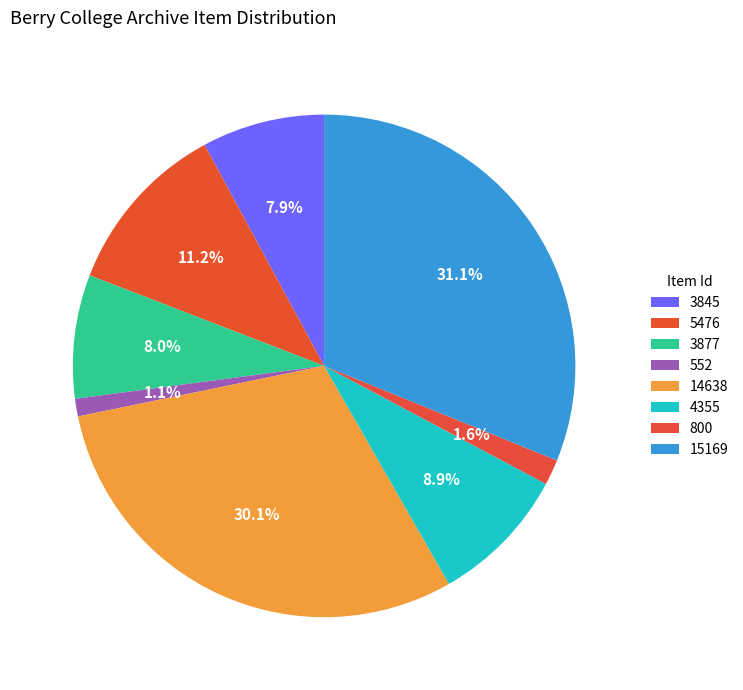

What is the change in value from 3877 to 15169?

+11292